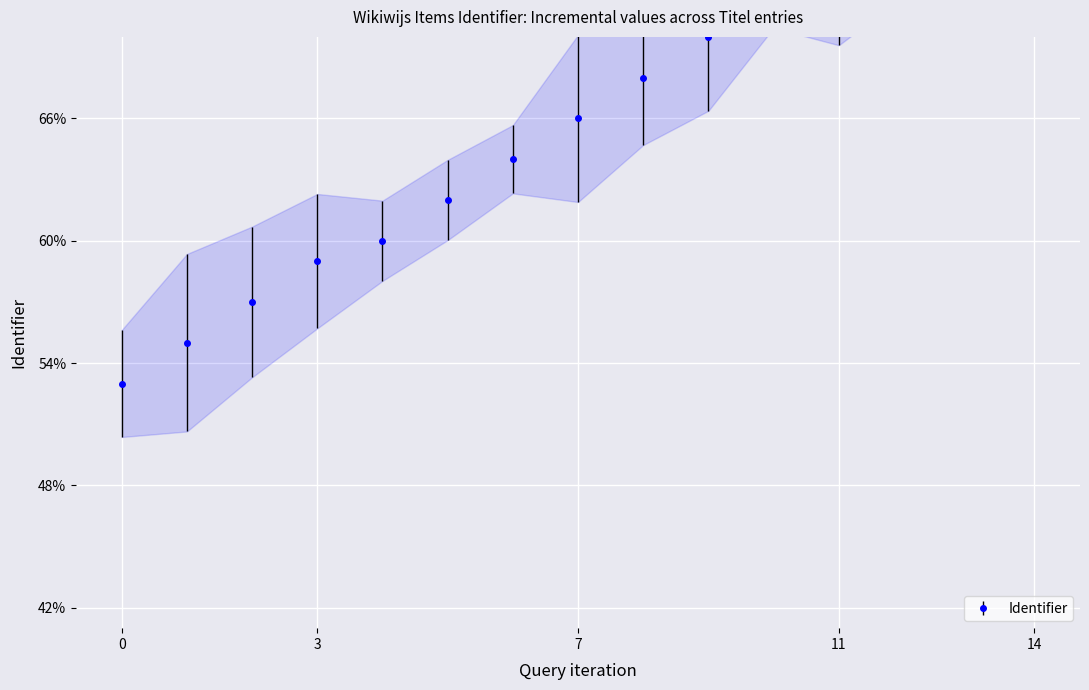

What is the difference between the maximum and minimum values?

27